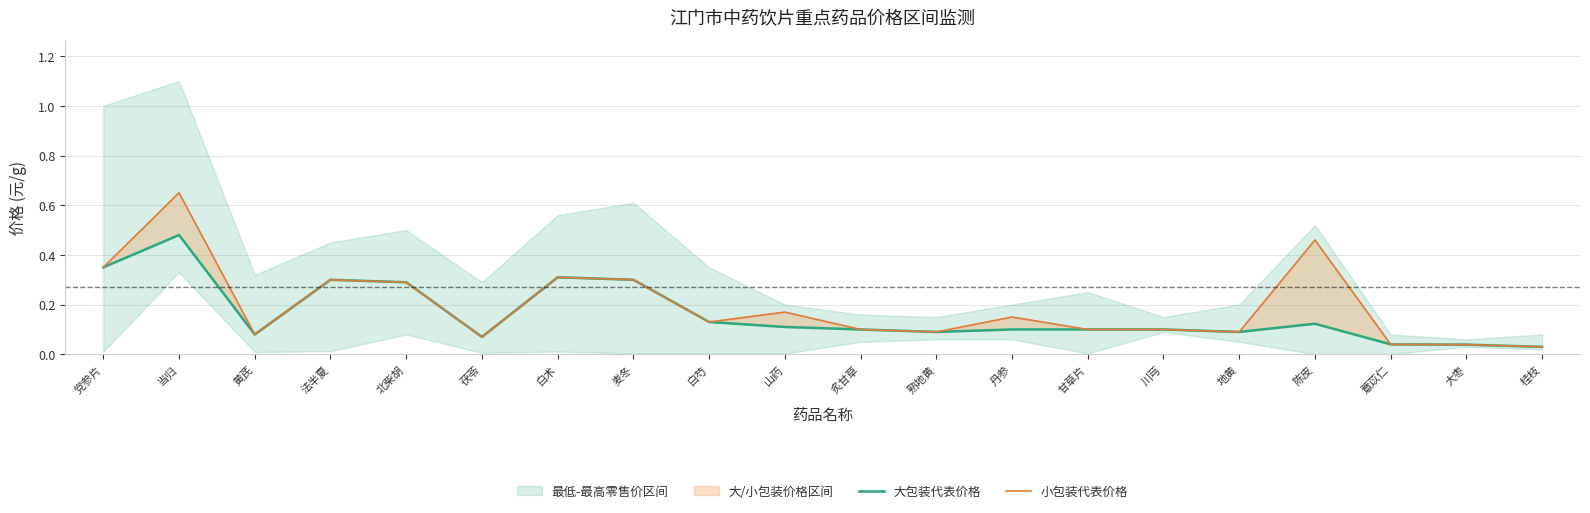

Is this an area chart (filled region under the line)?

No